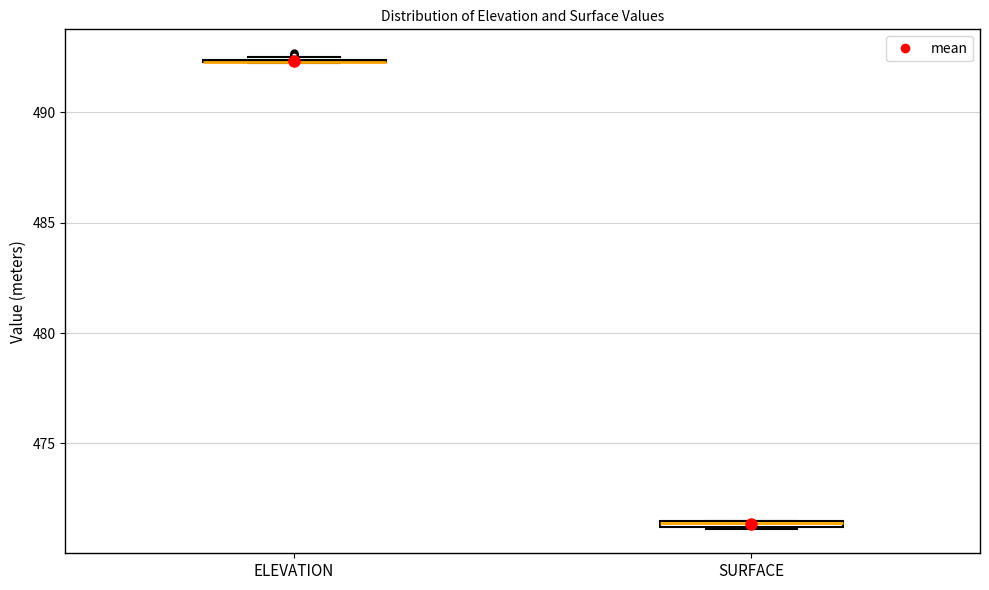

Where is the lower edge of the box for SURFACE on the y-axis? The values are not printed on the chart, so give them approximately, as read against the axis.

471.0